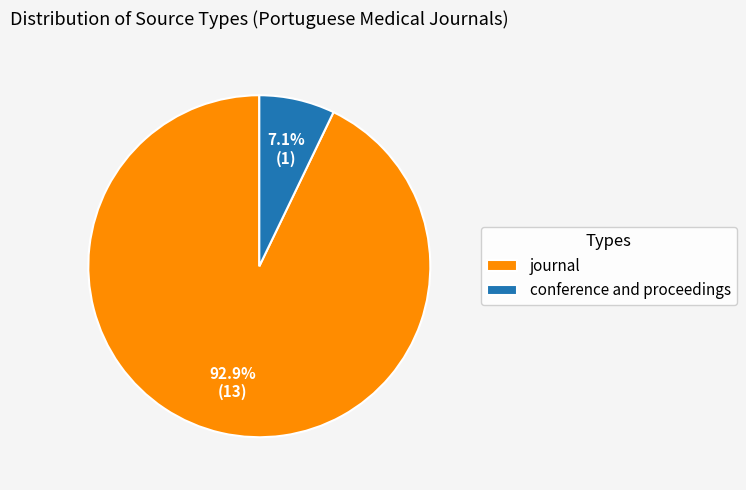

To the nearest percent, what is the difference between the journal and conference and proceedings slice percentages?

86%